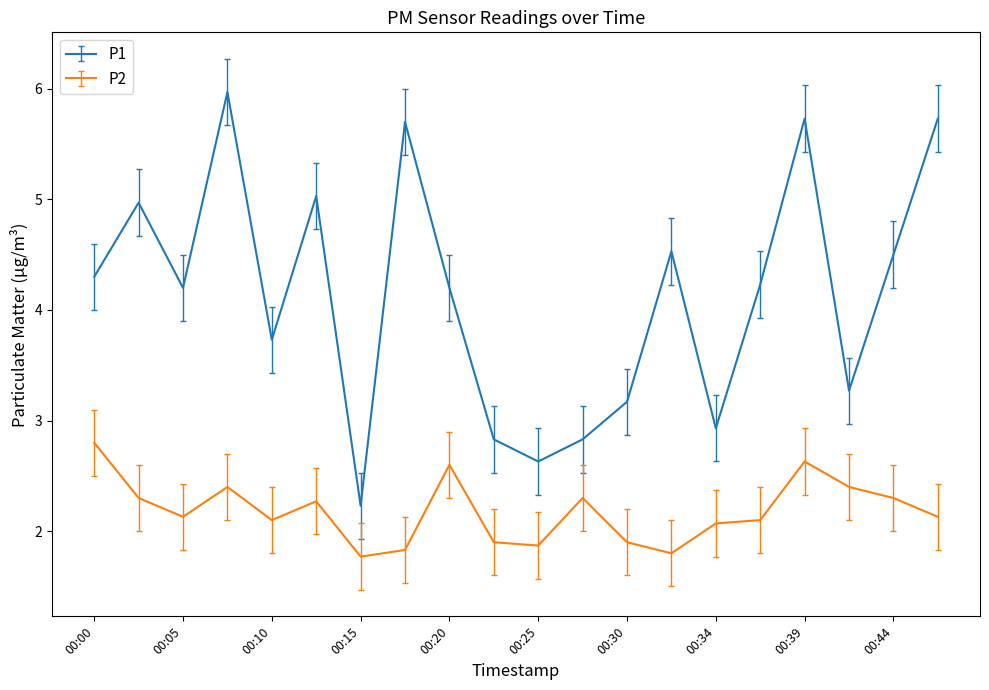

Reading left to right, transcribe all the data shown in this chart.

P1: 4.3	5.0	4.2	6.0	3.7	5.0	2.2	5.7	4.2	2.8	2.6	2.8	3.2	4.5	2.9	4.2	5.7	3.3	4.5	5.7
P2: 2.8	2.3	2.1	2.4	2.1	2.3	1.8	1.8	2.6	1.9	1.9	2.3	1.9	1.8	2.1	2.1	2.6	2.4	2.3	2.1